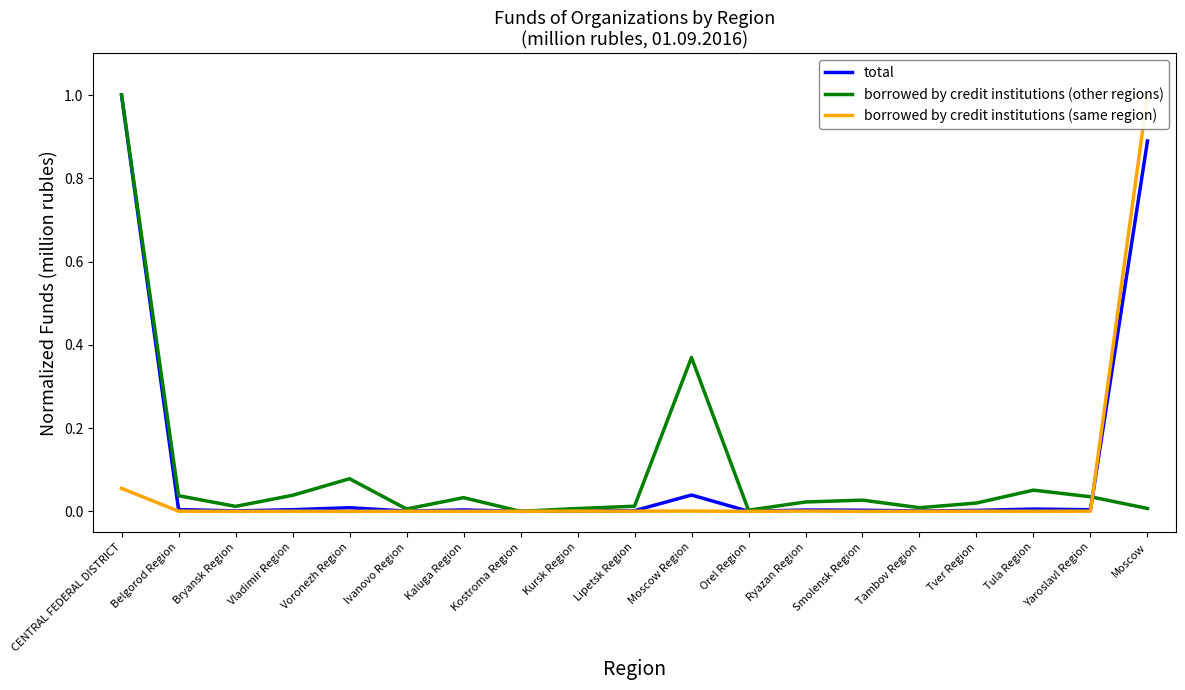

Does the chart have visible grid lines?

No